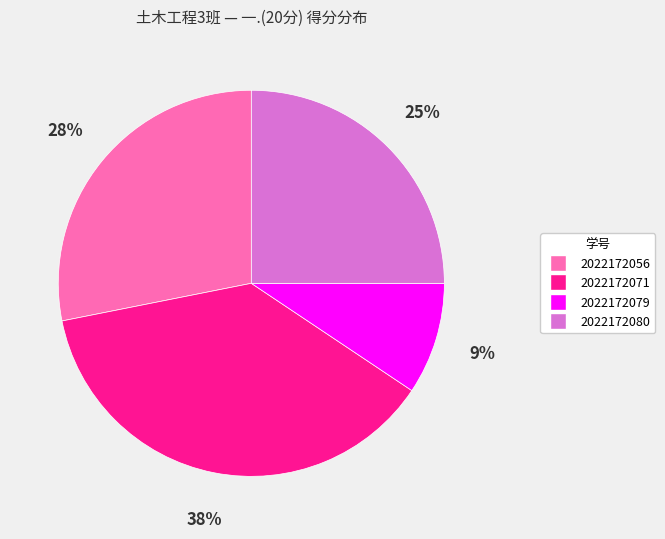

Is it true that 2022172080 is 25% of the pie?

True